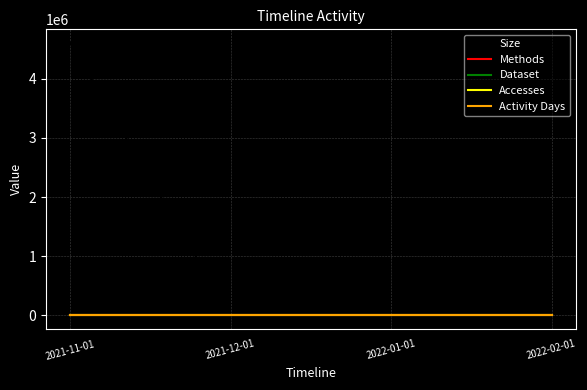

Does the chart have visible grid lines?

Yes